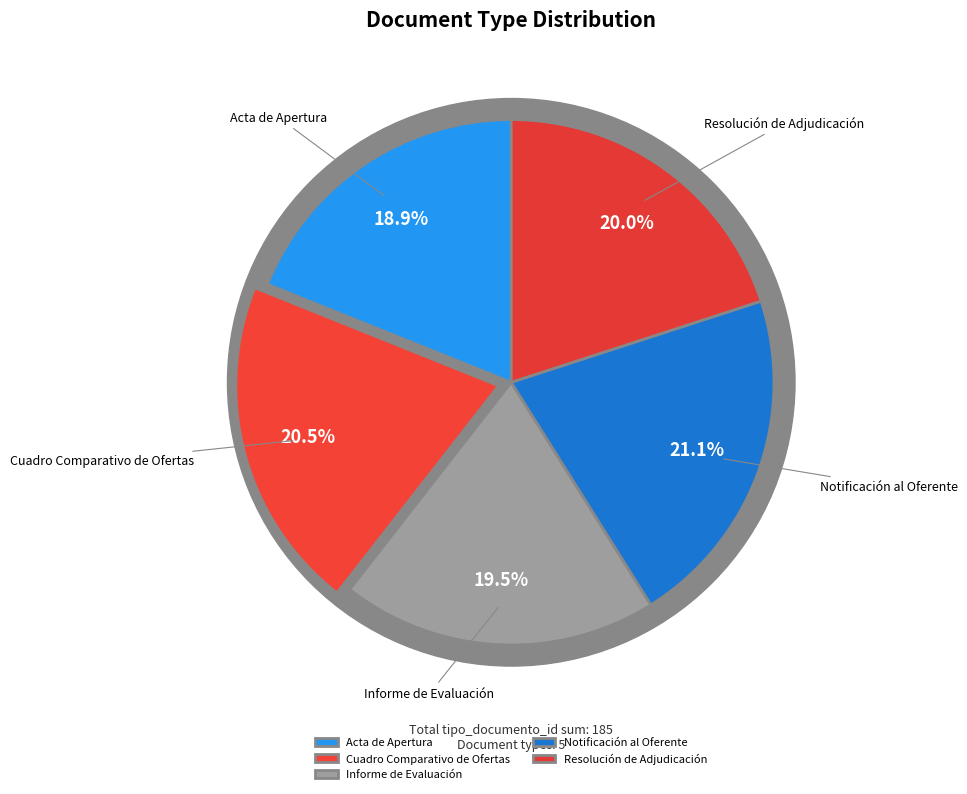

Combined, what portion of the pie is Resolución de Adjudicación and Acta de Apertura?

38.9%